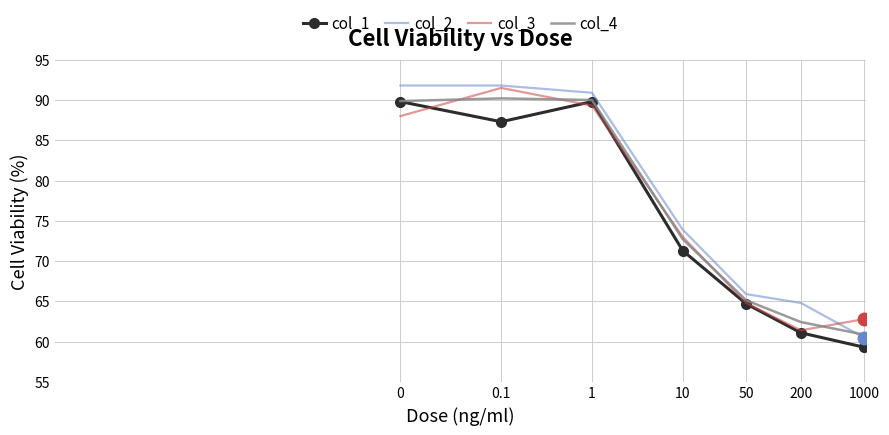

What is the highest value of the col_2 series?

91.8